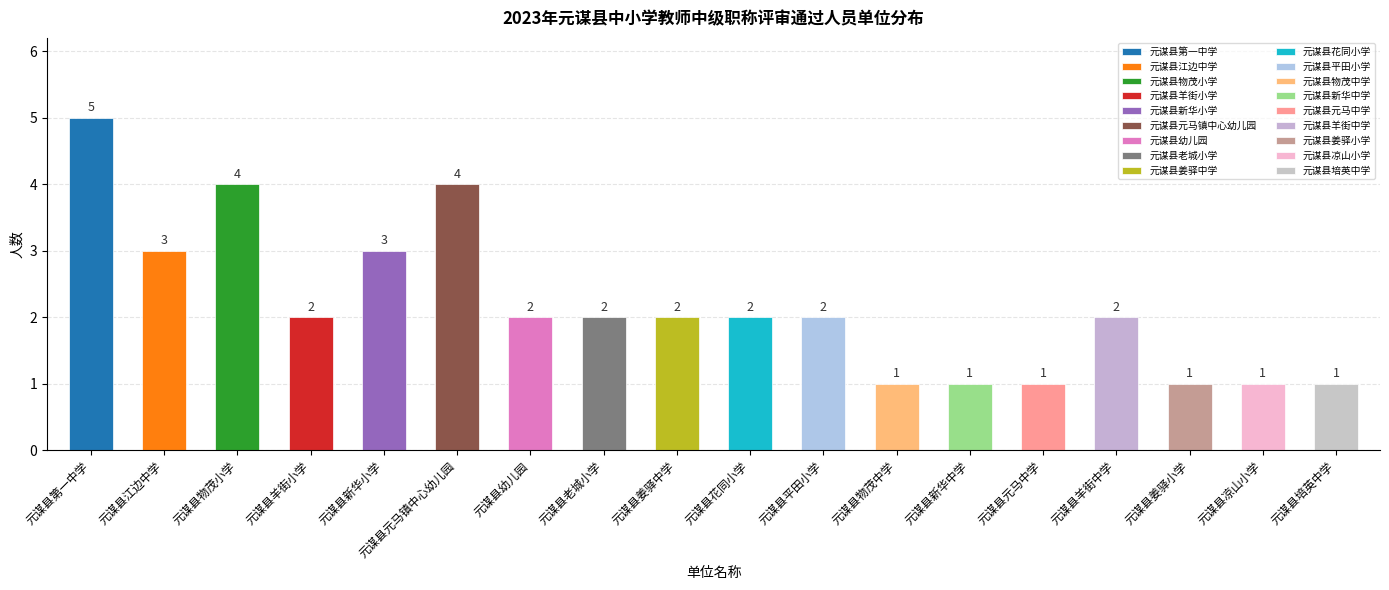

Which has a higher value, 元谋县凉山小学 or 元谋县新华小学?

元谋县新华小学